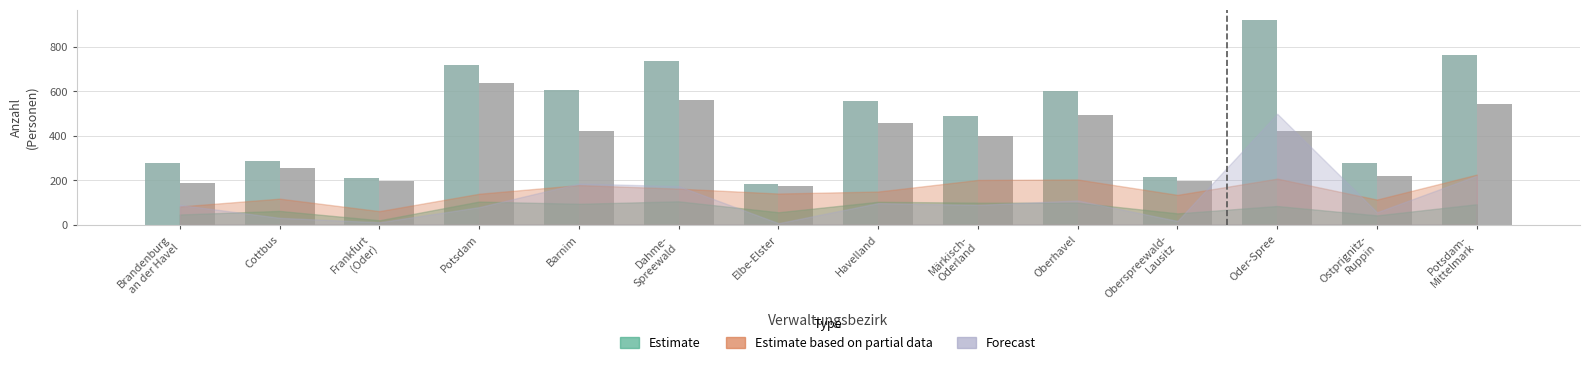

How many series are shown in this chart?

2